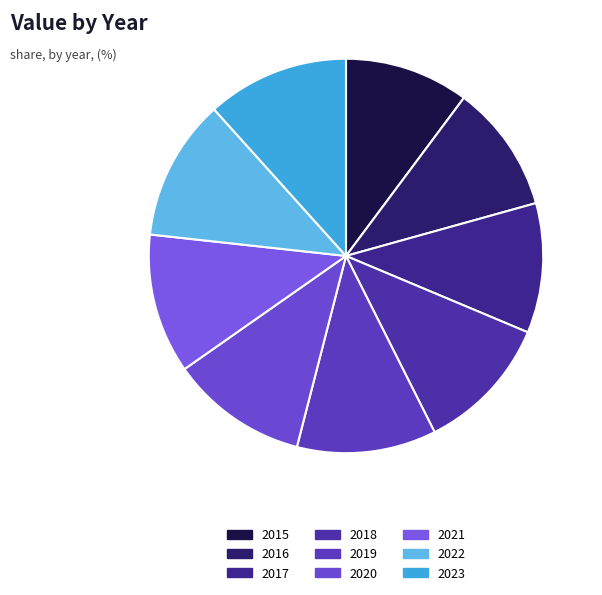

Rank the categories by value from highest to lowest.

2023, 2022, 2021, 2019, 2020, 2018, 2017, 2016, 2015